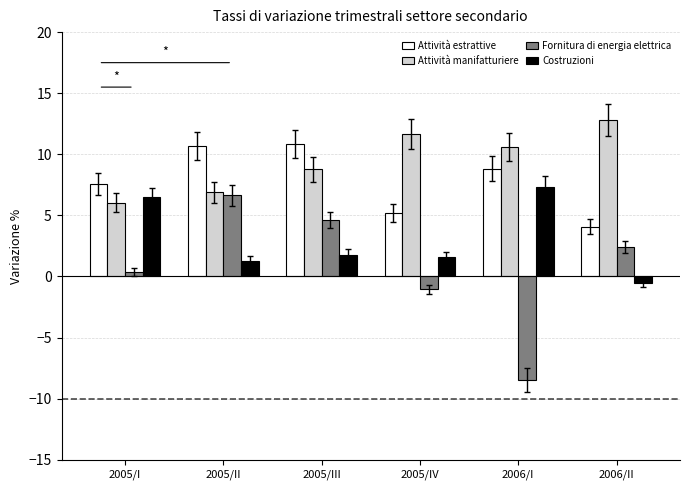

What is the difference between the second highest and second lowest values in the Costruzioni series?

5.2